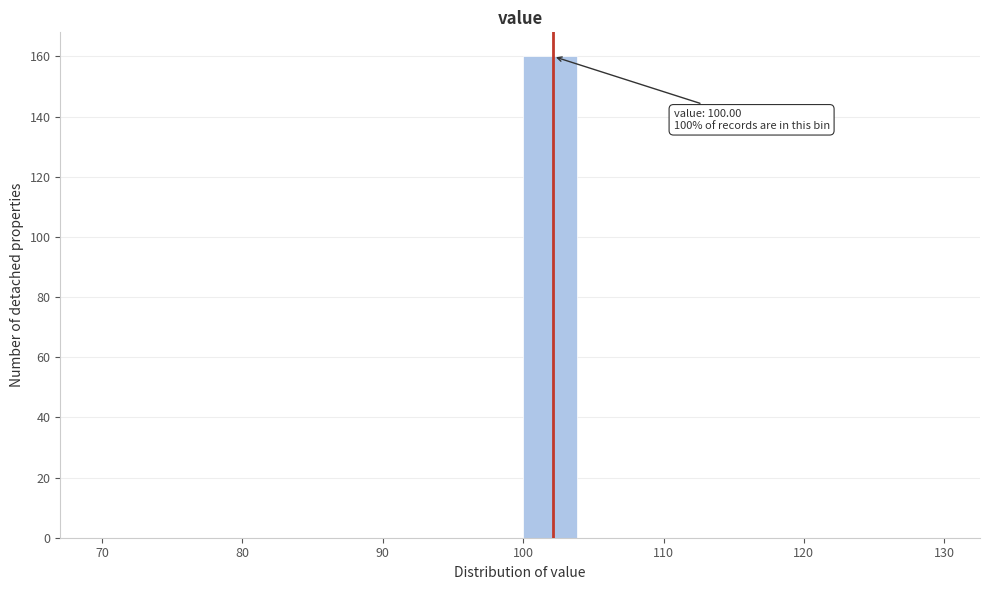

Which range on the x-axis has the tallest bar?

100 to 104